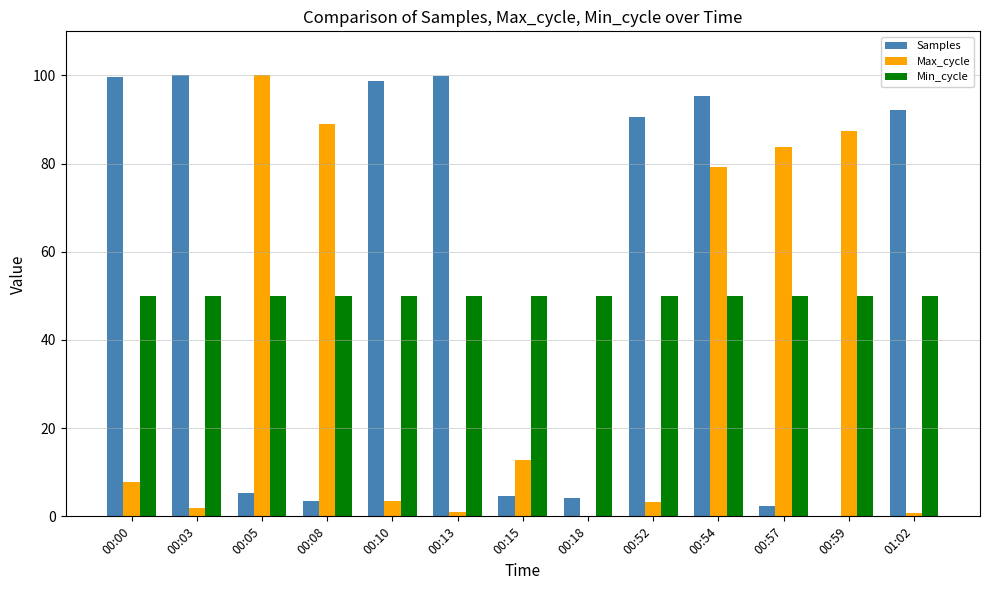

Is the value of Min_cycle at 01:02 greater than the value of Samples at 00:08?

Yes